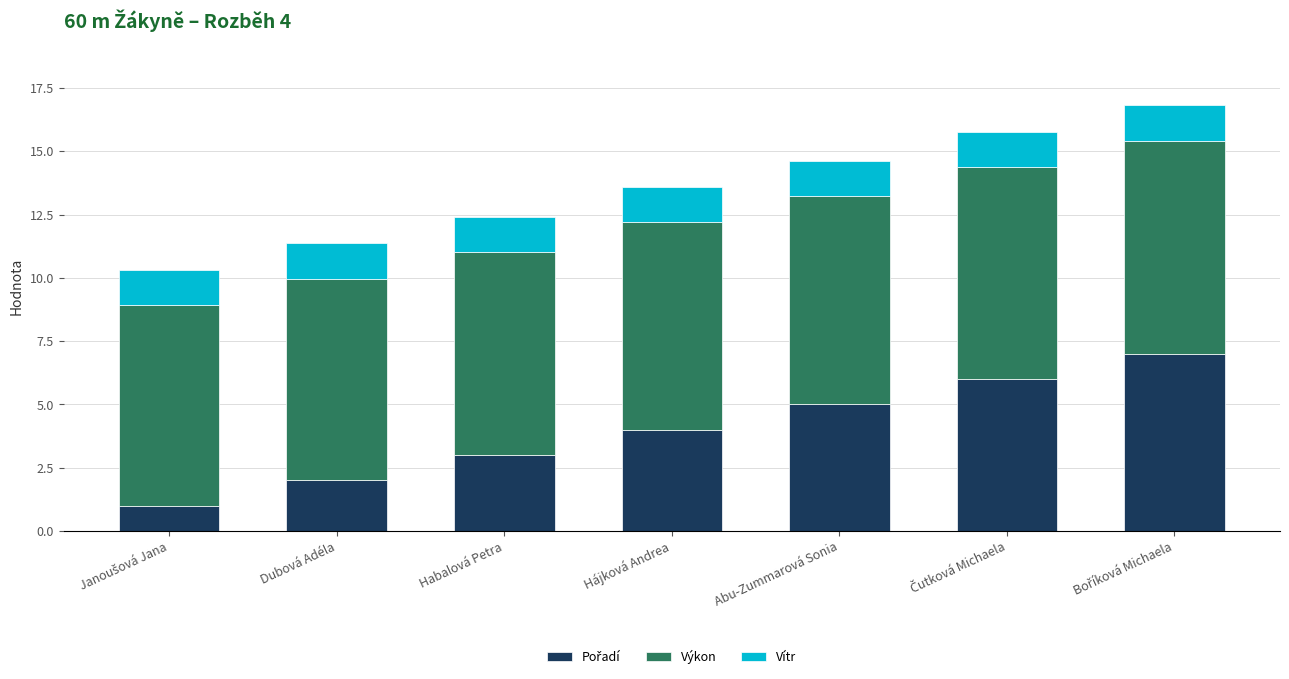

What is the total value across all series at Hájková Andrea?

13.6